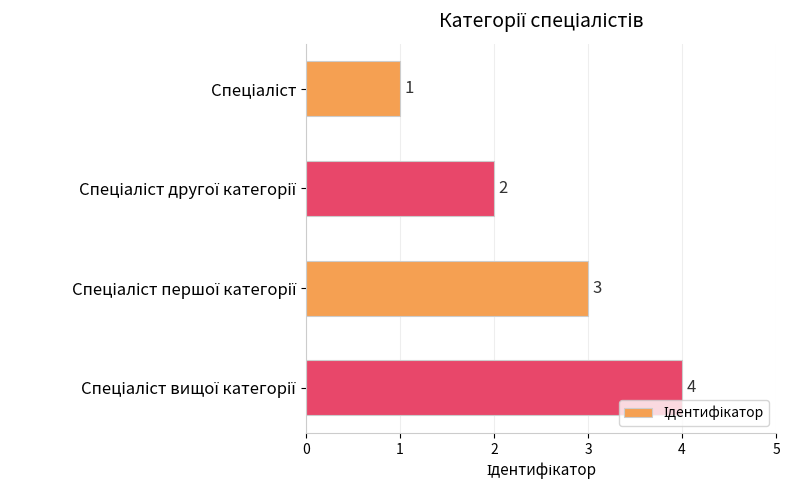

What is the sum of all values?

10